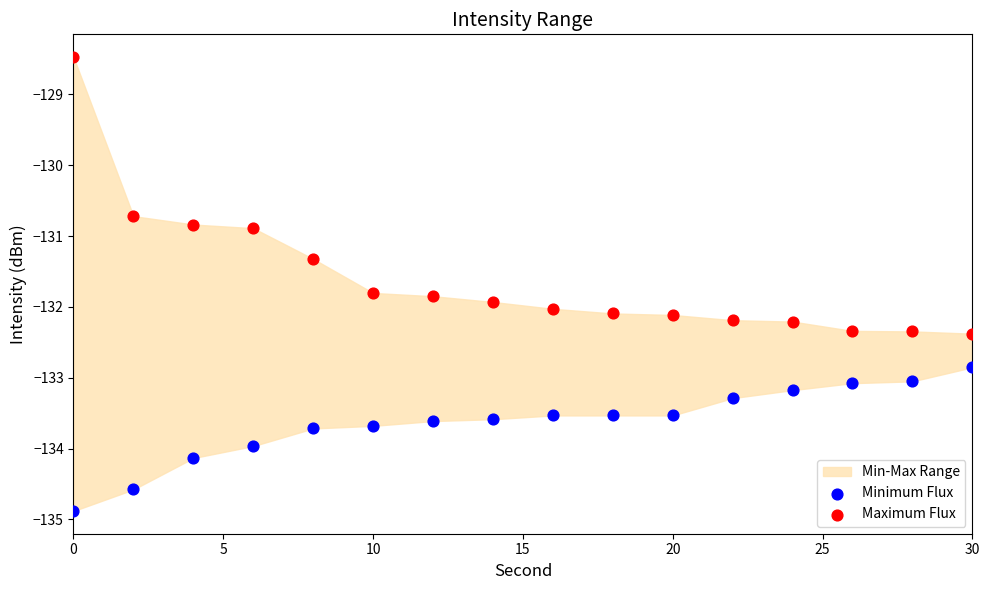

Which series reaches the minimum Y coordinate?

Minimum Flux